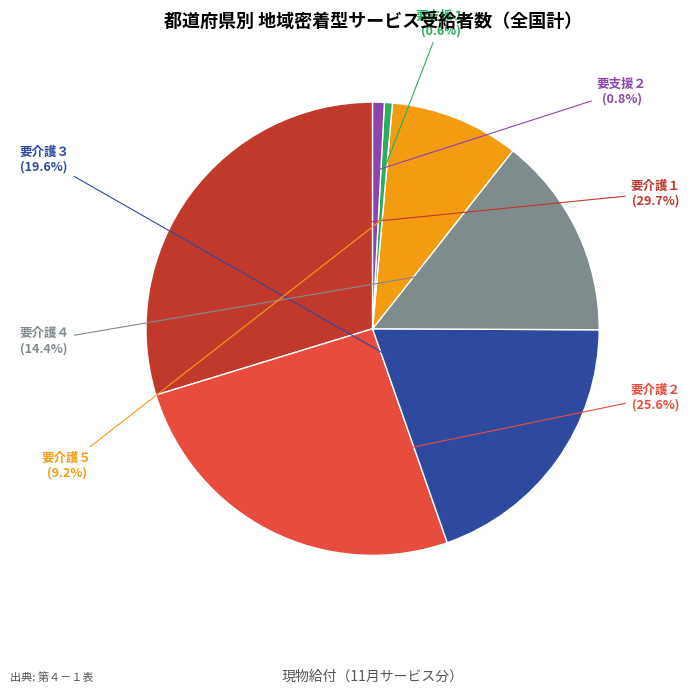

How many segments does this pie chart have?

7